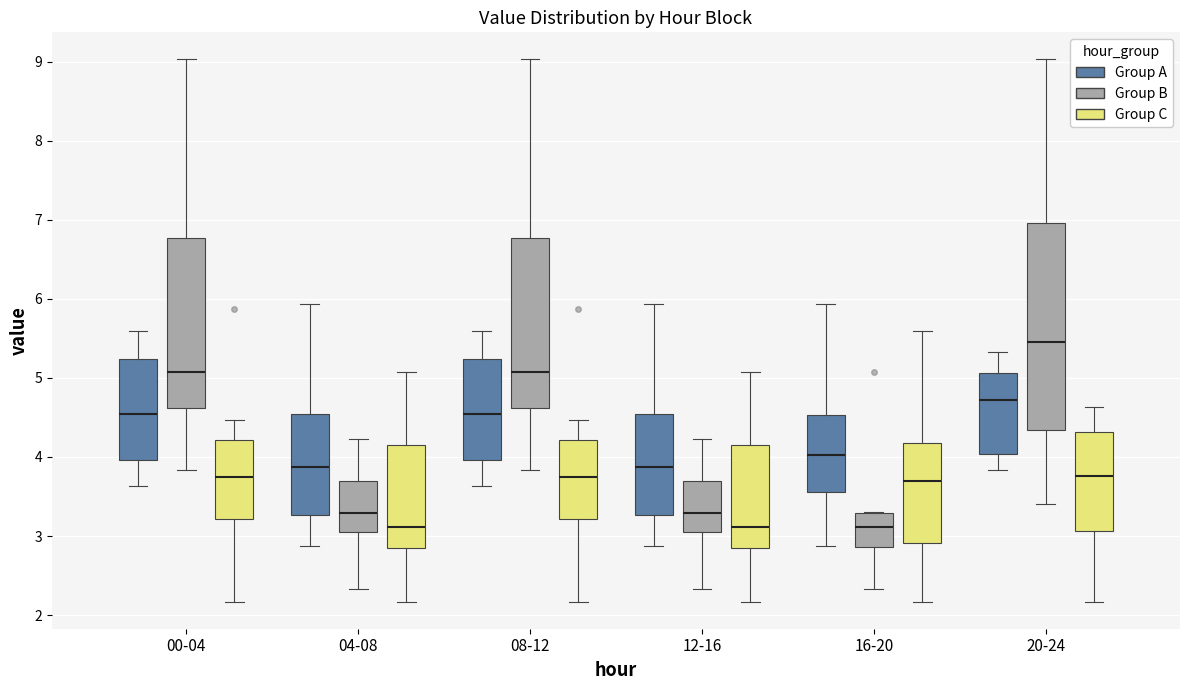

Which box is the tallest, from its lower edge to its upper edge?

20-24 (Group B)